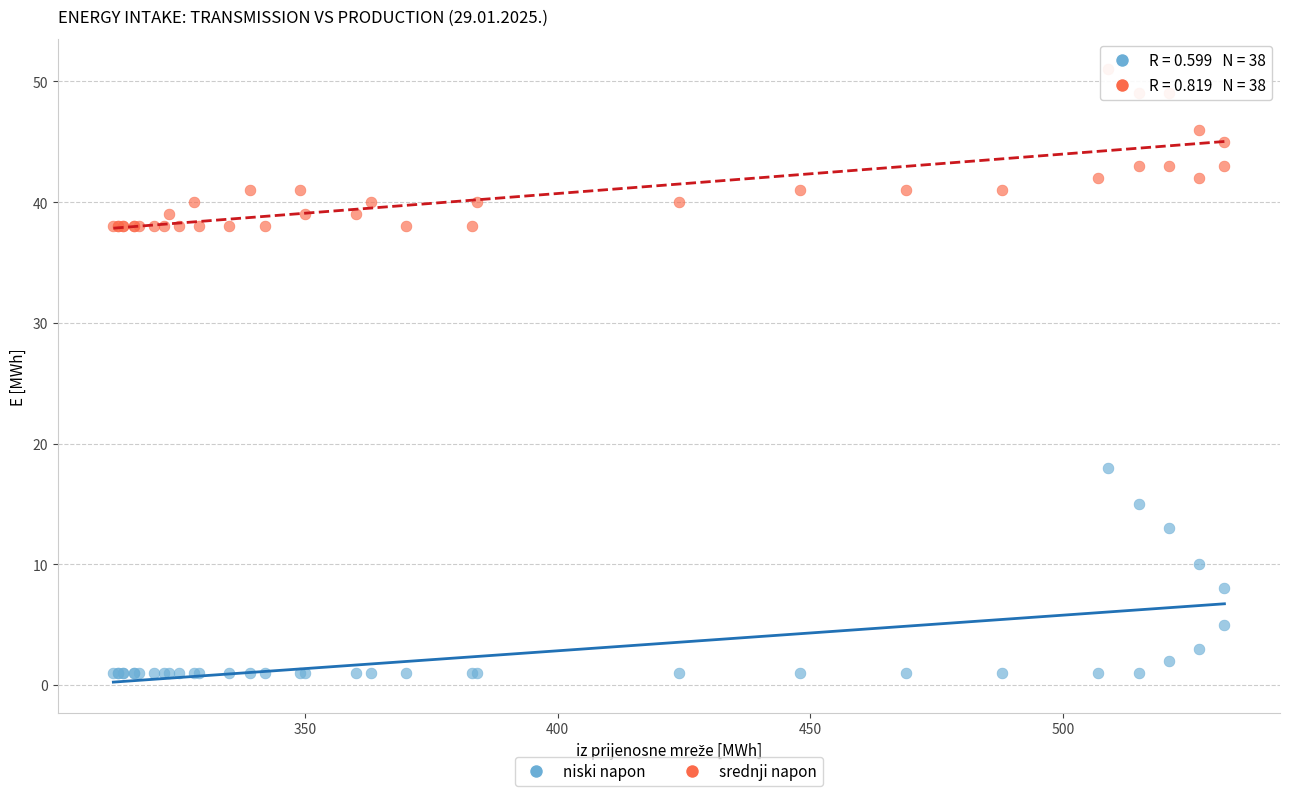

Across all series, what Y value is closest to 26?

18